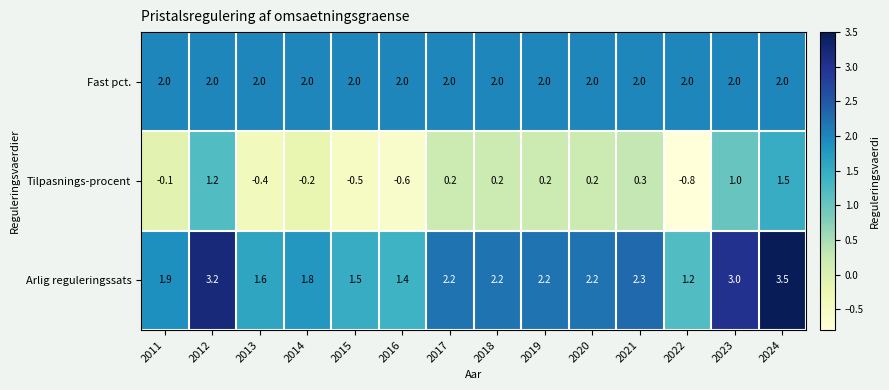

True or false: Tilpasnings-procent has a value of -0.8 at 2022.

True